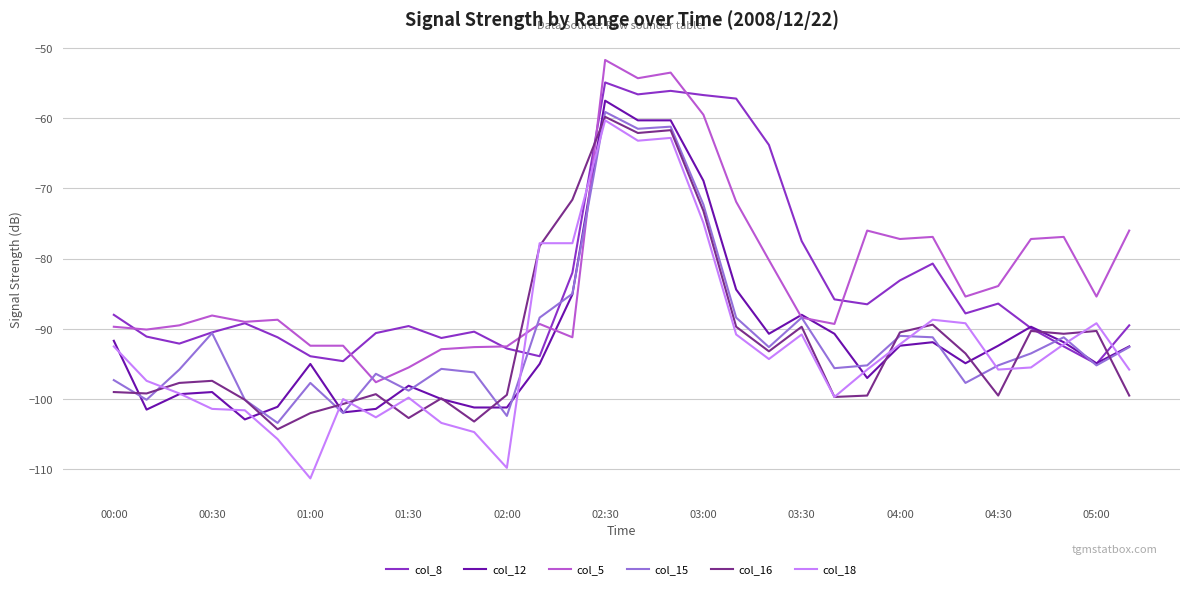

Which series has the largest range (max minus min)?

col_18